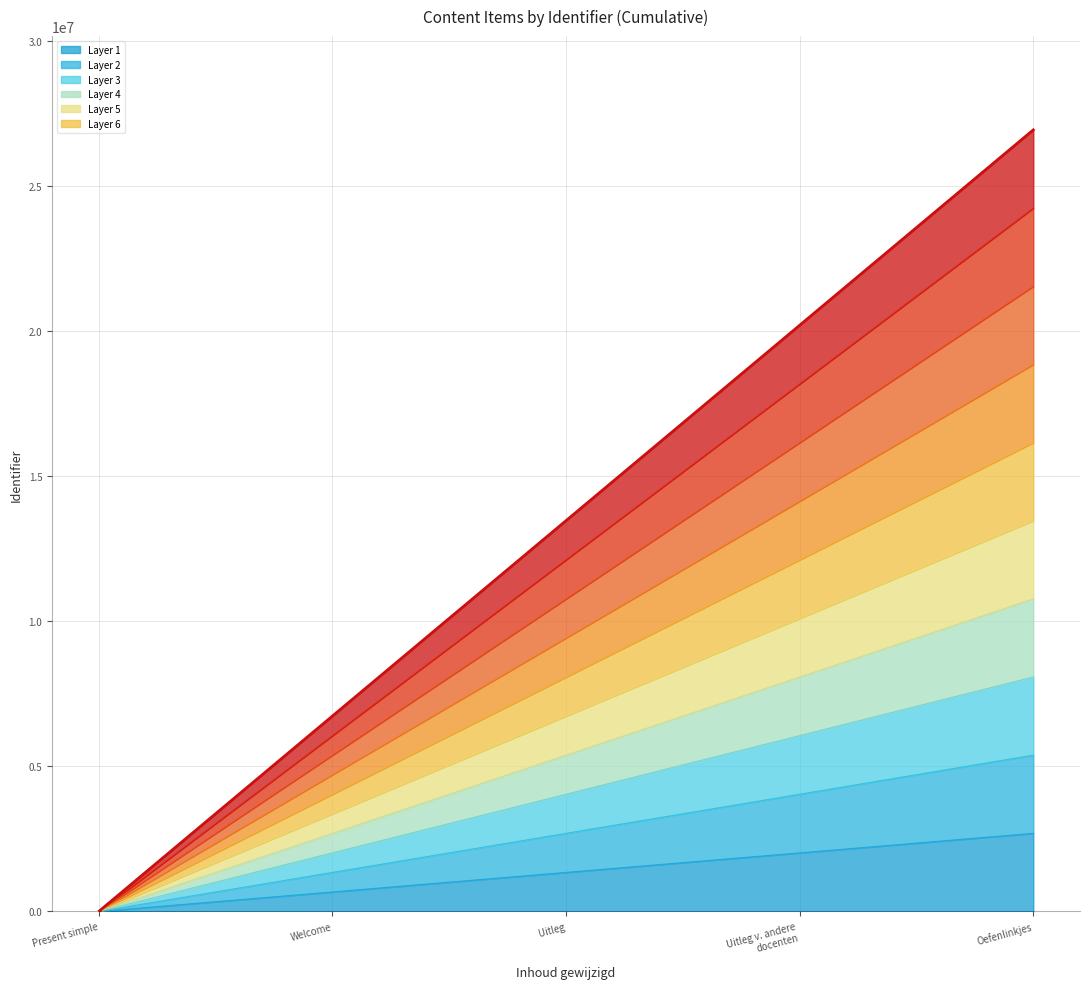

True or false: Layer 1 has a value of 1346740.9 at Uitleg.

True